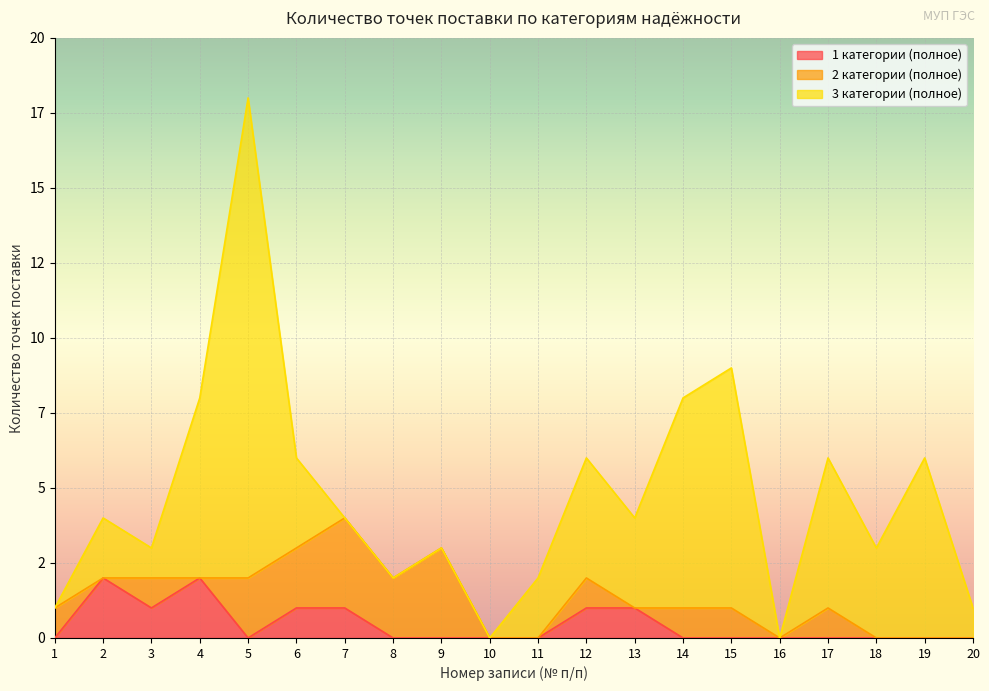

Does the chart display data point markers on the line(s)?

No